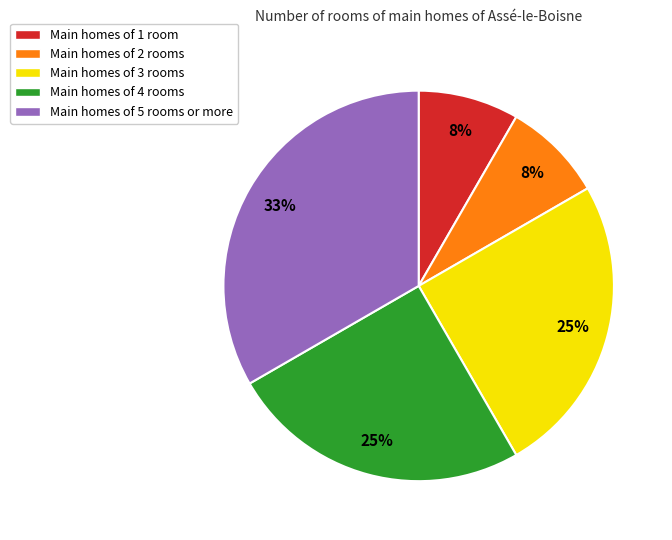

Count the number of slices in the pie.

5